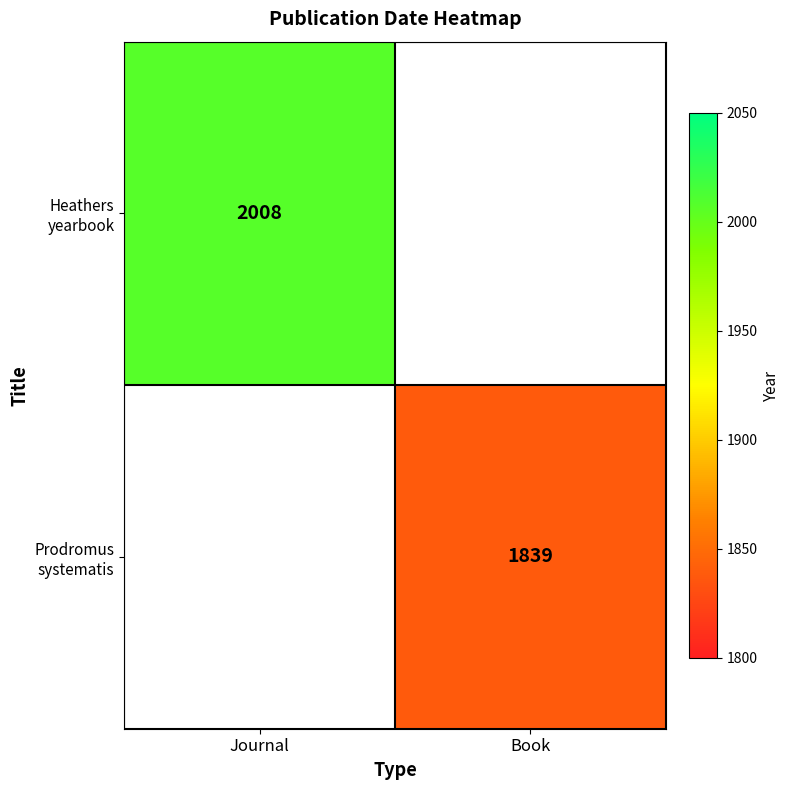

At which category does the chart reach its minimum across all series?

Book